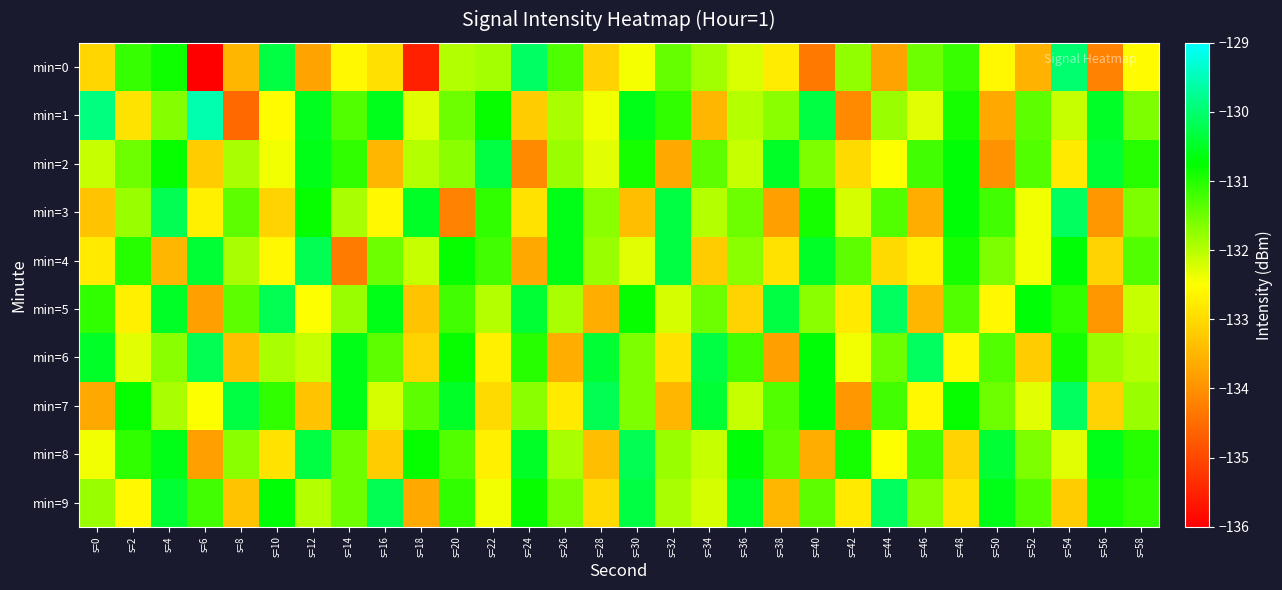

Reading left to right, transcribe all the data shown in this chart.

min=0: s=0=-133.1	s=2=-131.1	s=4=-130.8	s=6=-136.1	s=8=-133.5	s=10=-130.3	s=12=-133.8	s=14=-132.6	s=16=-132.9	s=18=-135.5	s=20=-132.0	s=22=-131.9	s=24=-130.1	s=26=-131.3	s=28=-133.1	s=30=-132.4	s=32=-131.4	s=34=-131.9	s=36=-132.2	s=38=-132.8	s=40=-134.3	s=42=-131.7	s=44=-133.7	s=46=-131.5	s=48=-131.2	s=50=-132.6	s=52=-133.5	s=54=-130.0	s=56=-134.2	s=58=-132.5
min=1: s=0=-129.9	s=2=-132.9	s=4=-131.7	s=6=-129.6	s=8=-134.5	s=10=-132.5	s=12=-130.5	s=14=-131.3	s=16=-130.6	s=18=-132.3	s=20=-131.5	s=22=-130.8	s=24=-133.2	s=26=-131.9	s=28=-132.4	s=30=-130.6	s=32=-131.1	s=34=-133.5	s=36=-132.0	s=38=-131.7	s=40=-130.3	s=42=-134.1	s=44=-131.8	s=46=-132.3	s=48=-130.9	s=50=-133.7	s=52=-131.4	s=54=-132.1	s=56=-130.5	s=58=-131.6
min=2: s=0=-132.1	s=2=-131.5	s=4=-130.8	s=6=-133.2	s=8=-131.9	s=10=-132.4	s=12=-130.6	s=14=-131.1	s=16=-133.5	s=18=-132.0	s=20=-131.7	s=22=-130.3	s=24=-134.1	s=26=-131.8	s=28=-132.3	s=30=-130.9	s=32=-133.7	s=34=-131.4	s=36=-132.1	s=38=-130.5	s=40=-131.6	s=42=-133.0	s=44=-132.5	s=46=-131.2	s=48=-130.7	s=50=-134.0	s=52=-131.3	s=54=-132.8	s=56=-130.4	s=58=-131.0
min=3: s=0=-133.3	s=2=-131.8	s=4=-130.2	s=6=-132.7	s=8=-131.4	s=10=-133.1	s=12=-130.8	s=14=-131.9	s=16=-132.6	s=18=-130.5	s=20=-134.2	s=22=-131.1	s=24=-132.9	s=26=-130.6	s=28=-131.7	s=30=-133.4	s=32=-130.3	s=34=-132.0	s=36=-131.5	s=38=-133.8	s=40=-130.9	s=42=-132.2	s=44=-131.3	s=46=-133.6	s=48=-130.7	s=50=-131.2	s=52=-132.4	s=54=-130.1	s=56=-133.9	s=58=-131.6
min=4: s=0=-132.8	s=2=-131.0	s=4=-133.5	s=6=-130.4	s=8=-131.9	s=10=-132.6	s=12=-130.2	s=14=-134.3	s=16=-131.5	s=18=-132.1	s=20=-130.8	s=22=-131.2	s=24=-133.7	s=26=-130.6	s=28=-131.8	s=30=-132.3	s=32=-130.3	s=34=-133.2	s=36=-131.7	s=38=-132.9	s=40=-130.5	s=42=-131.4	s=44=-133.0	s=46=-132.7	s=48=-130.9	s=50=-131.6	s=52=-132.4	s=54=-130.7	s=56=-133.1	s=58=-131.3
min=5: s=0=-131.1	s=2=-132.7	s=4=-130.5	s=6=-133.8	s=8=-131.4	s=10=-130.2	s=12=-132.5	s=14=-131.8	s=16=-130.6	s=18=-133.3	s=20=-131.2	s=22=-132.0	s=24=-130.4	s=26=-131.9	s=28=-133.6	s=30=-130.8	s=32=-132.2	s=34=-131.5	s=36=-133.1	s=38=-130.3	s=40=-131.7	s=42=-132.8	s=44=-130.1	s=46=-133.5	s=48=-131.3	s=50=-132.6	s=52=-130.7	s=54=-131.1	s=56=-133.9	s=58=-132.1
min=6: s=0=-130.5	s=2=-132.3	s=4=-131.7	s=6=-130.2	s=8=-133.4	s=10=-131.9	s=12=-132.1	s=14=-130.6	s=16=-131.4	s=18=-133.1	s=20=-130.8	s=22=-132.7	s=24=-131.0	s=26=-133.6	s=28=-130.4	s=30=-131.6	s=32=-132.9	s=34=-130.3	s=36=-131.2	s=38=-133.8	s=40=-130.7	s=42=-132.4	s=44=-131.5	s=46=-130.1	s=48=-132.6	s=50=-131.3	s=52=-133.2	s=54=-130.9	s=56=-131.8	s=58=-132.0
min=7: s=0=-133.7	s=2=-130.8	s=4=-131.9	s=6=-132.5	s=8=-130.3	s=10=-131.1	s=12=-133.3	s=14=-130.6	s=16=-132.2	s=18=-131.4	s=20=-130.5	s=22=-133.0	s=24=-131.7	s=26=-132.8	s=28=-130.2	s=30=-131.6	s=32=-133.5	s=34=-130.4	s=36=-132.1	s=38=-131.3	s=40=-130.7	s=42=-133.9	s=44=-131.2	s=46=-132.6	s=48=-130.8	s=50=-131.5	s=52=-132.3	s=54=-130.1	s=56=-133.1	s=58=-131.8
min=8: s=0=-132.4	s=2=-131.1	s=4=-130.6	s=6=-133.8	s=8=-131.7	s=10=-132.9	s=12=-130.3	s=14=-131.5	s=16=-133.2	s=18=-130.8	s=20=-131.3	s=22=-132.7	s=24=-130.5	s=26=-131.9	s=28=-133.4	s=30=-130.2	s=32=-131.8	s=34=-132.1	s=36=-130.7	s=38=-131.4	s=40=-133.6	s=42=-130.9	s=44=-132.5	s=46=-131.2	s=48=-133.1	s=50=-130.4	s=52=-131.6	s=54=-132.3	s=56=-130.6	s=58=-131.0
min=9: s=0=-131.8	s=2=-132.6	s=4=-130.4	s=6=-131.2	s=8=-133.3	s=10=-130.7	s=12=-132.0	s=14=-131.5	s=16=-130.2	s=18=-133.7	s=20=-131.1	s=22=-132.4	s=24=-130.8	s=26=-131.6	s=28=-133.0	s=30=-130.3	s=32=-131.9	s=34=-132.2	s=36=-130.5	s=38=-133.5	s=40=-131.4	s=42=-132.8	s=44=-130.1	s=46=-131.7	s=48=-132.9	s=50=-130.6	s=52=-131.3	s=54=-133.2	s=56=-130.9	s=58=-131.1